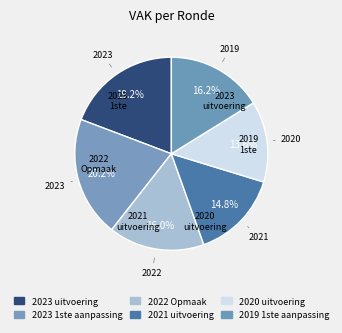

Is it true that 2023 uitvoering is 19% of the pie?

True